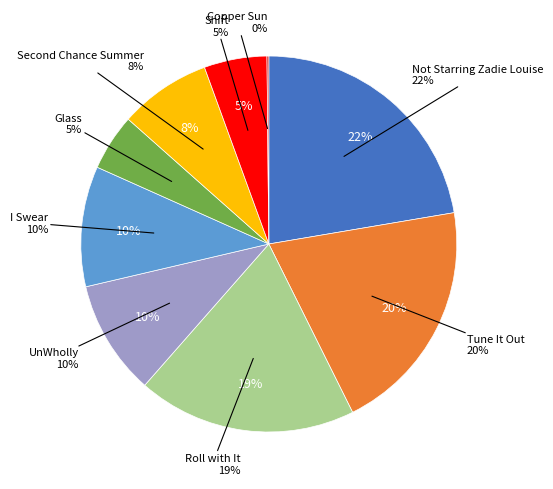

The Not Starring Zadie Louise slice represents 12% of the pie. True or false?

False